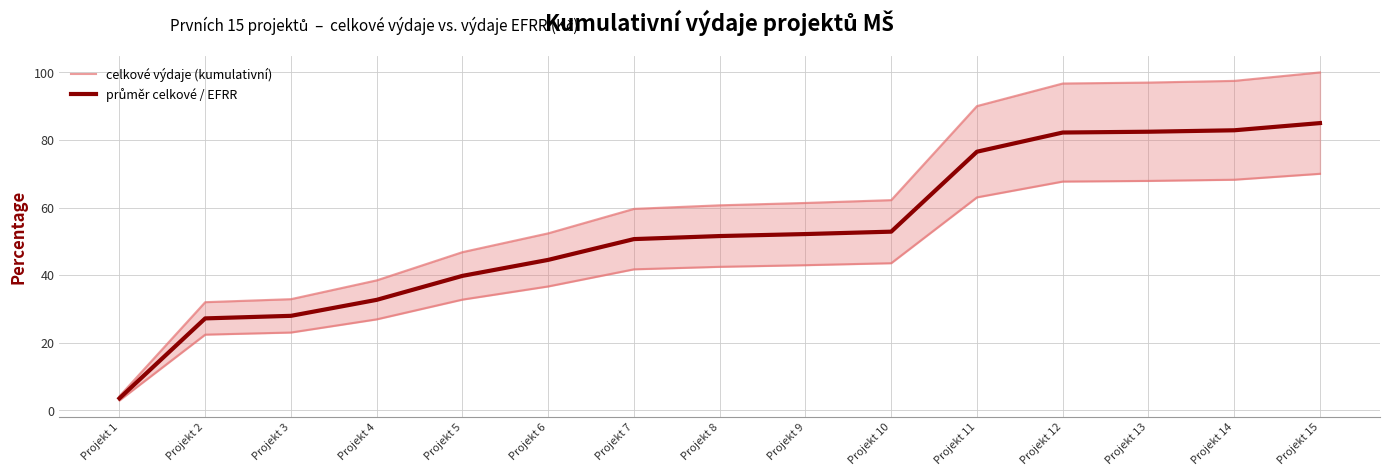

The value of průměr celkové / EFRR at Projekt 8 is 74.7. True or false?

False